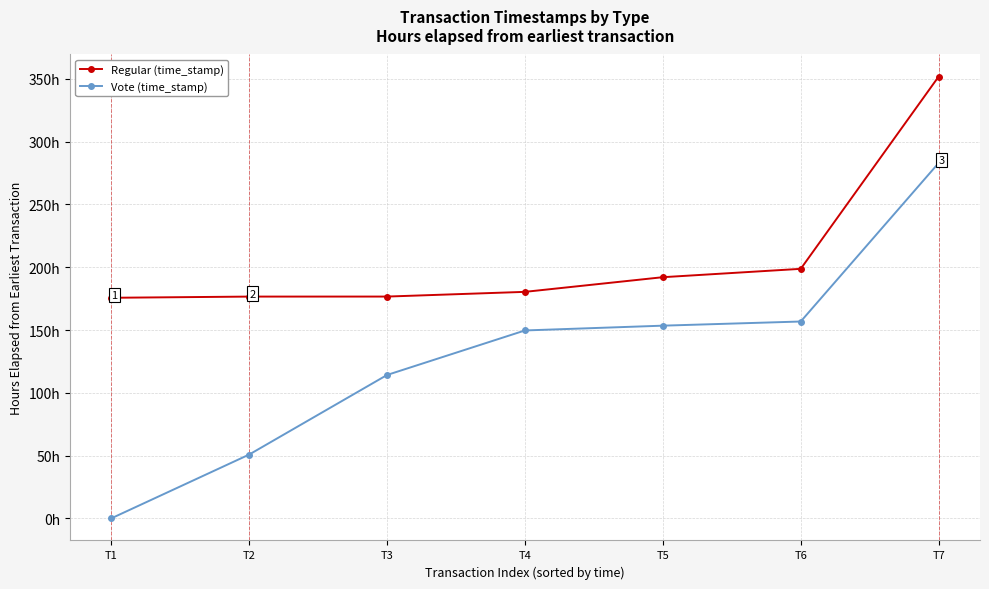

Between T6 and T7, which is larger?

T7